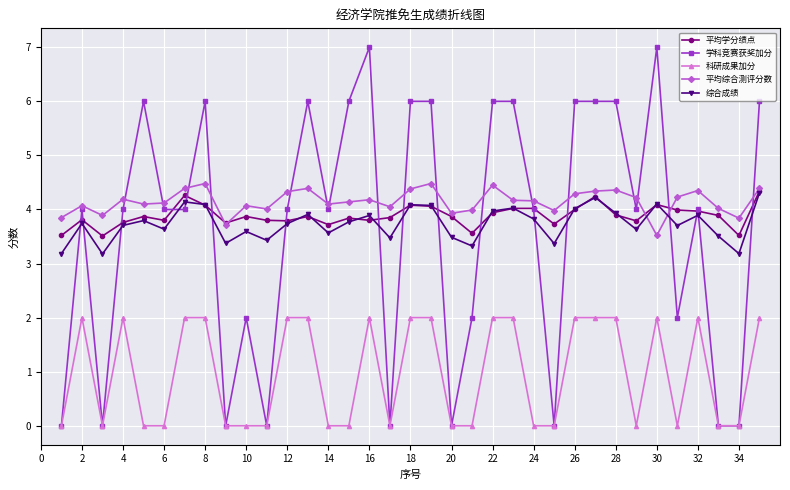

True or false: 平均综合测评分数 has more than 2 points higher than both neighbors.

True